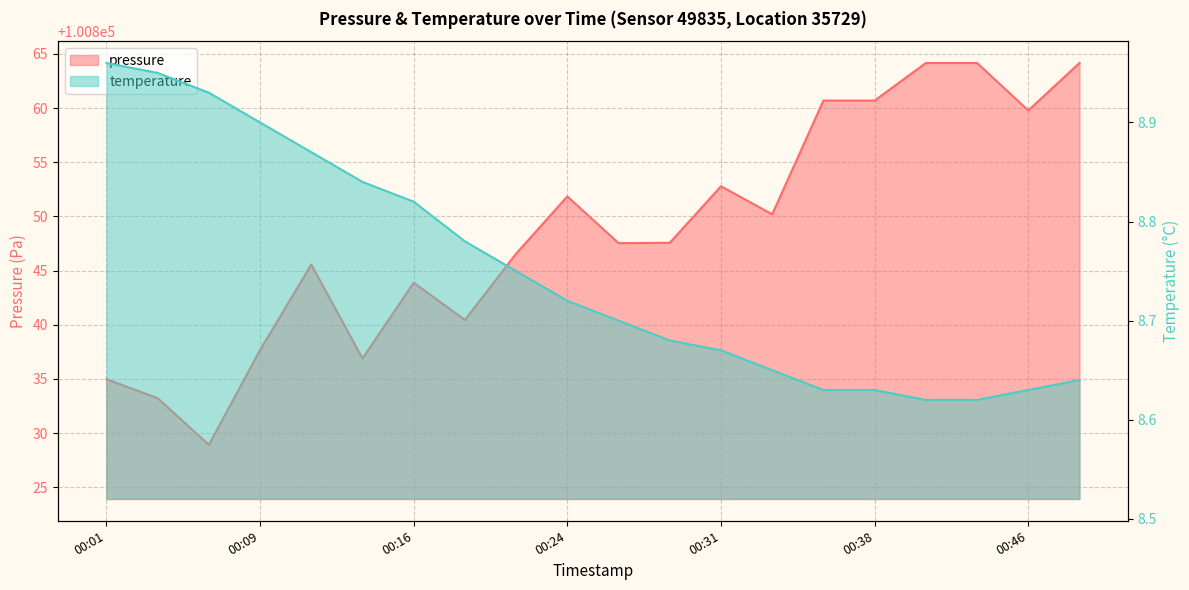

The value of pressure at 00:38 is 100860.7. True or false?

True